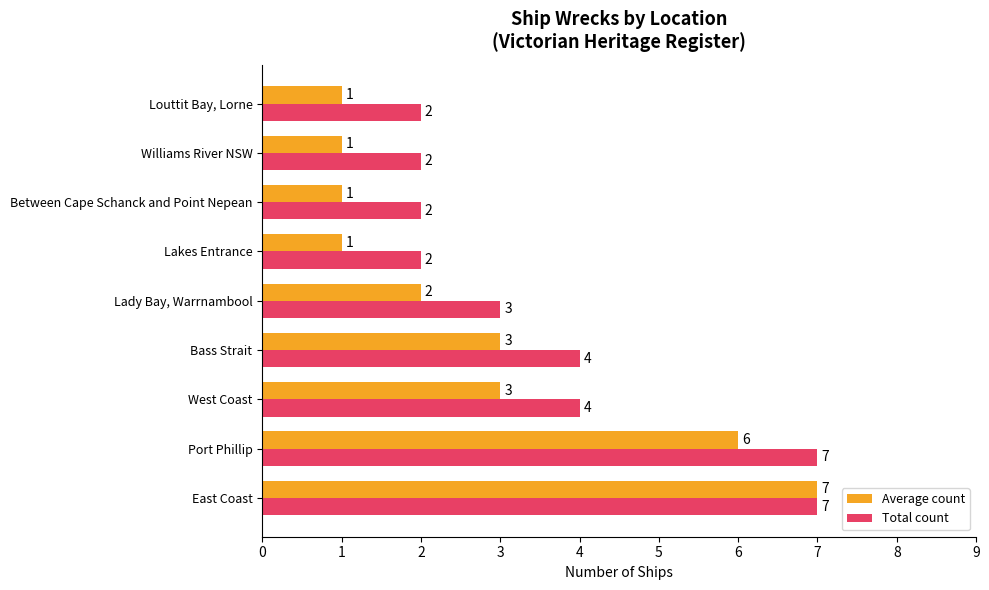

Is the value of Average count at Lakes Entrance greater than the value of Total count at Lady Bay, Warrnambool?

No